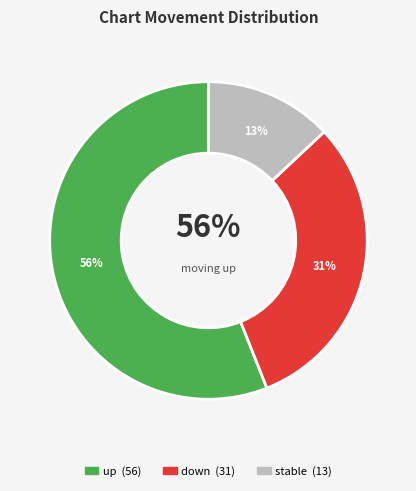

To the nearest percent, what percentage of the pie is -?

13%